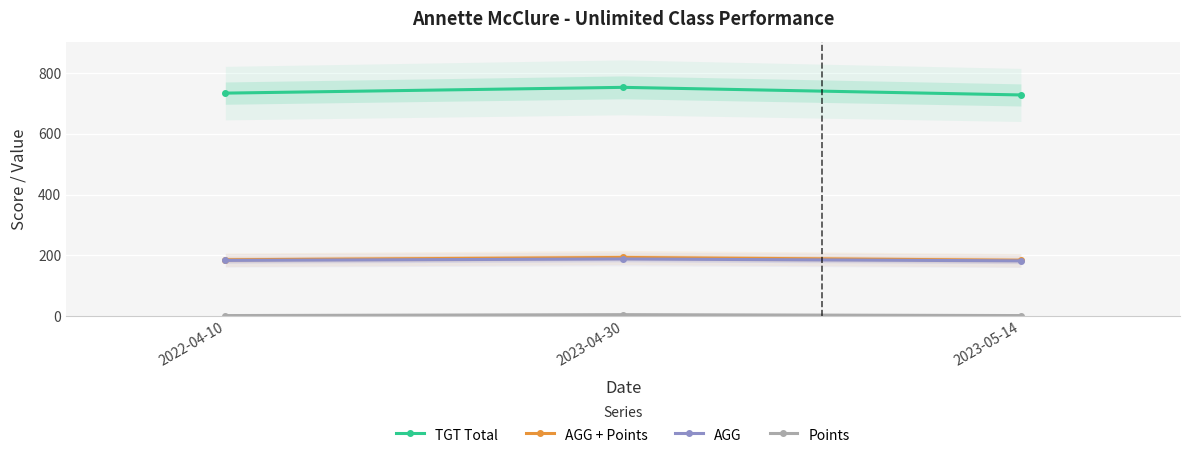

Rank the series by their maximum value, from highest to lowest.

TGT Total, AGG + Points, AGG, Points